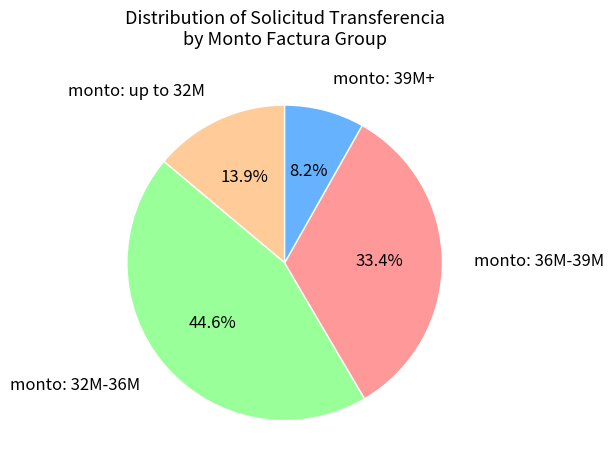

Which slice is the largest?

monto: 32M-36M